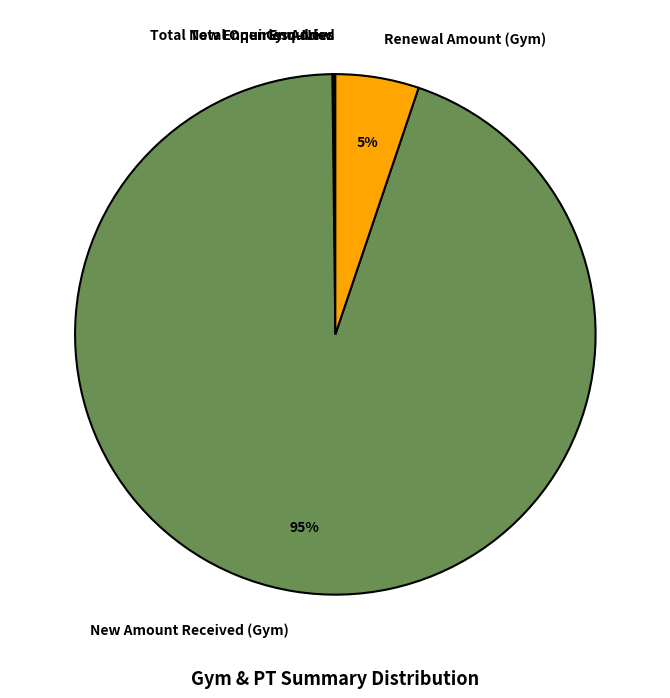

Does New Amount Received (Gym) represent more than half of the total?

Yes